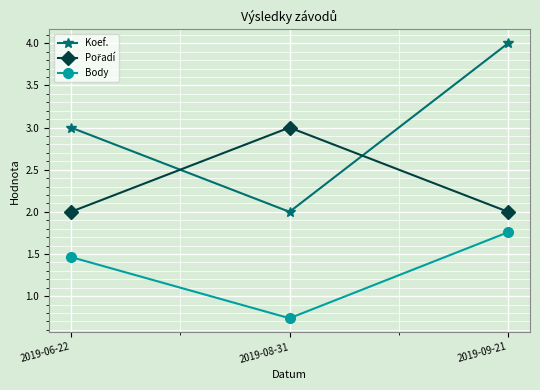

True or false: Koef. has a value of 1.2 at 2019-09-21.

False